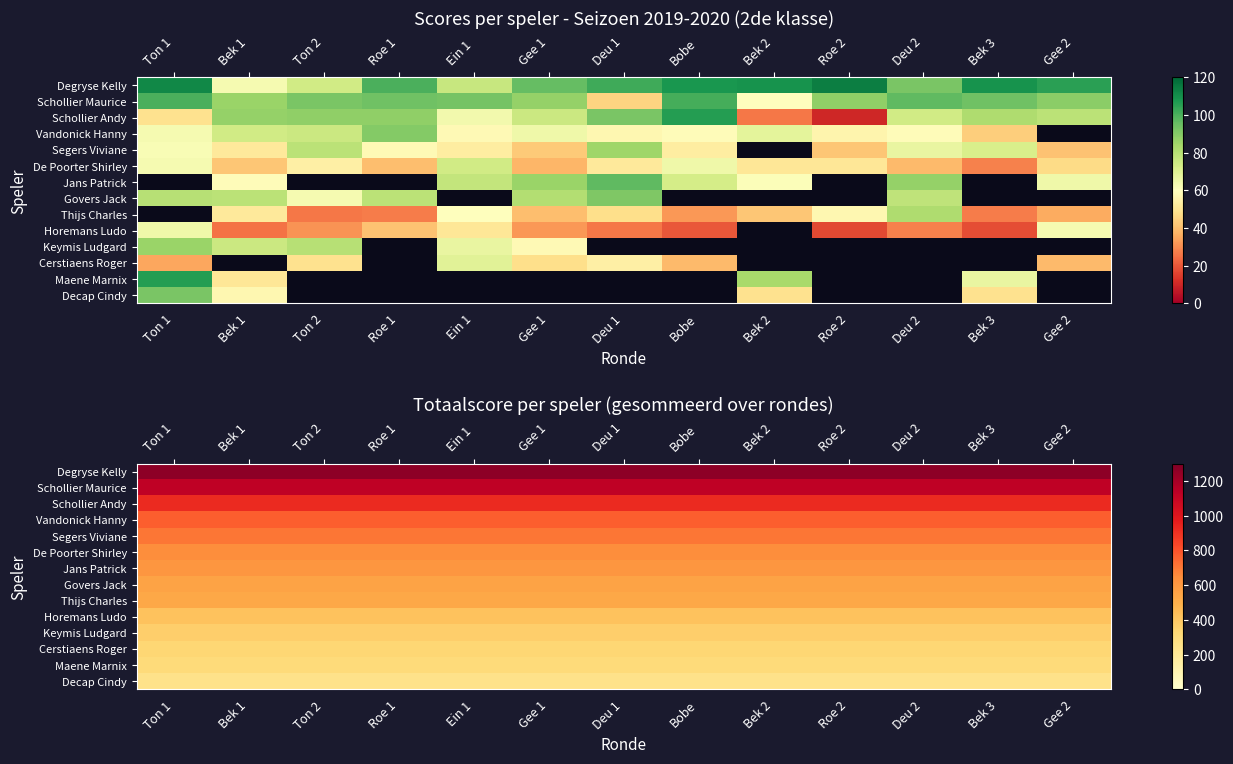

Rank the series by their maximum value, from highest to lowest.

Degryse Kelly, Schollier Maurice, Schollier Andy, Vandonick Hanny, Segers Viviane, De Poorter Shirley, Jans Patrick, Govers Jack, Thijs Charles, Horemans Ludo, Keymis Ludgard, Cerstiaens Roger, Maene Marnix, Decap Cindy